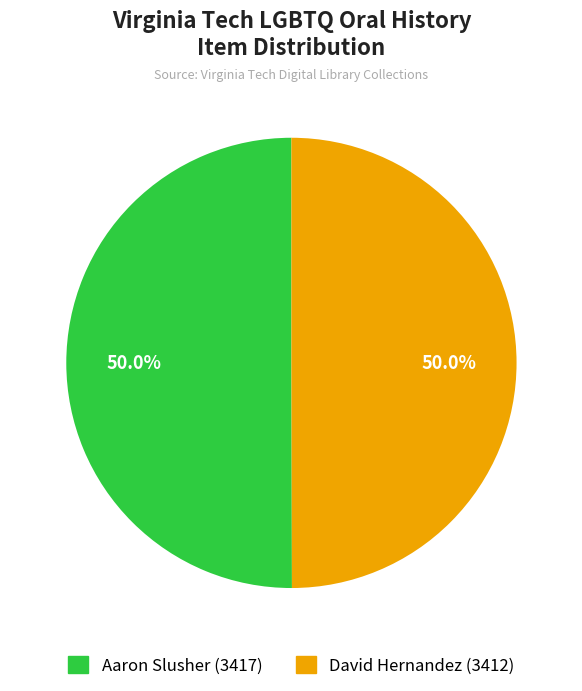

How much of the chart is everything except David Hernandez (3412)?

50.0%